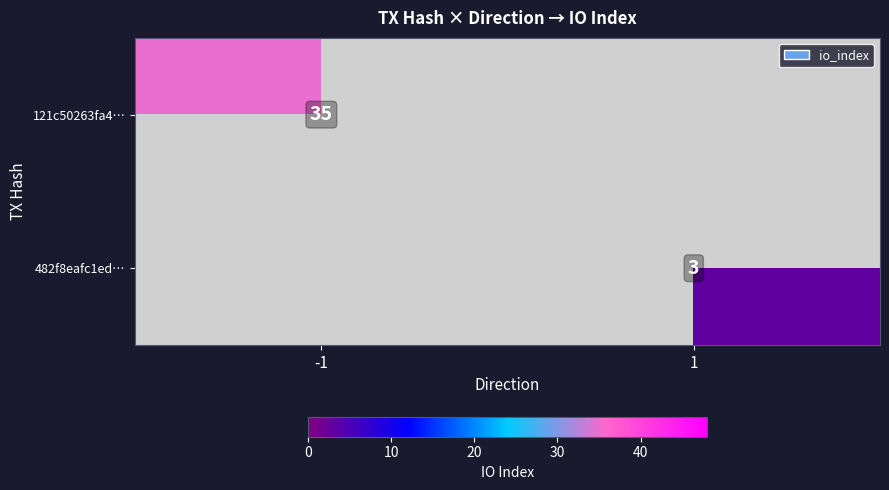

Is the value of 121c50263fa4… at -1 greater than the value of 482f8eafc1ed… at 1?

Yes